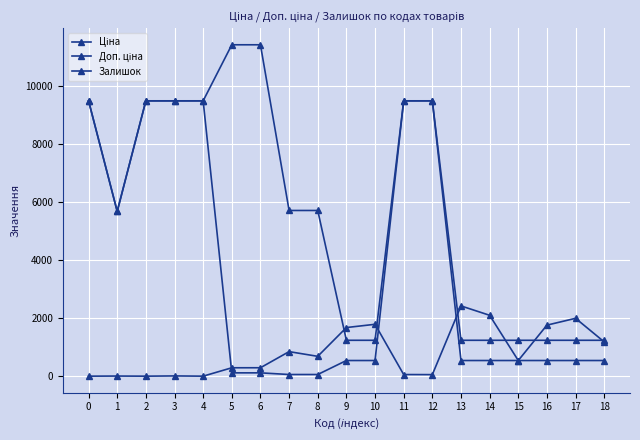

Is this an area chart (filled region under the line)?

No